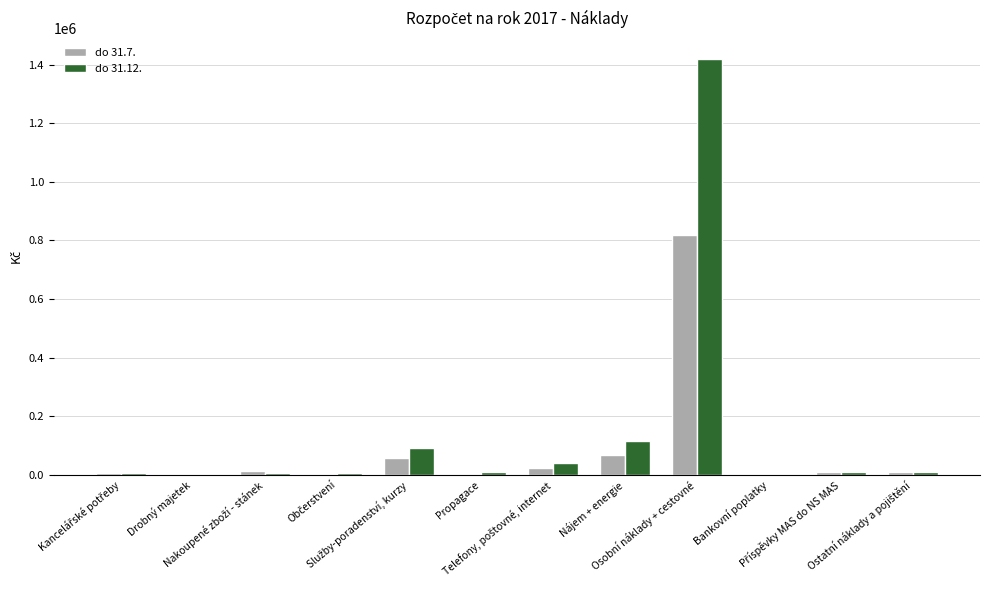

What is the highest value of the do 31.7. series?

816666.7